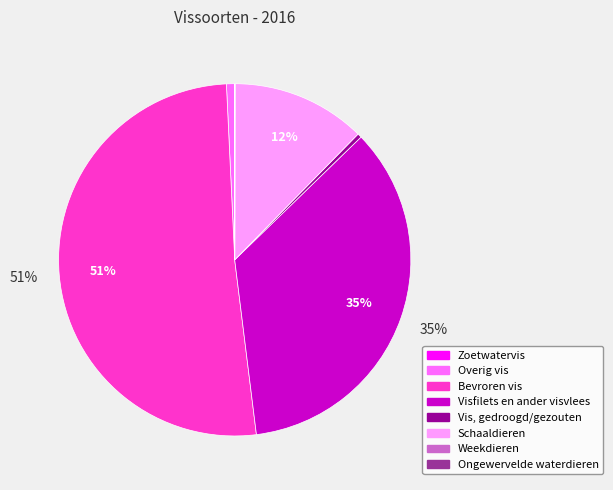

To the nearest percent, what is the difference between the Schaaldieren and Bevroren vis slice percentages?

39%